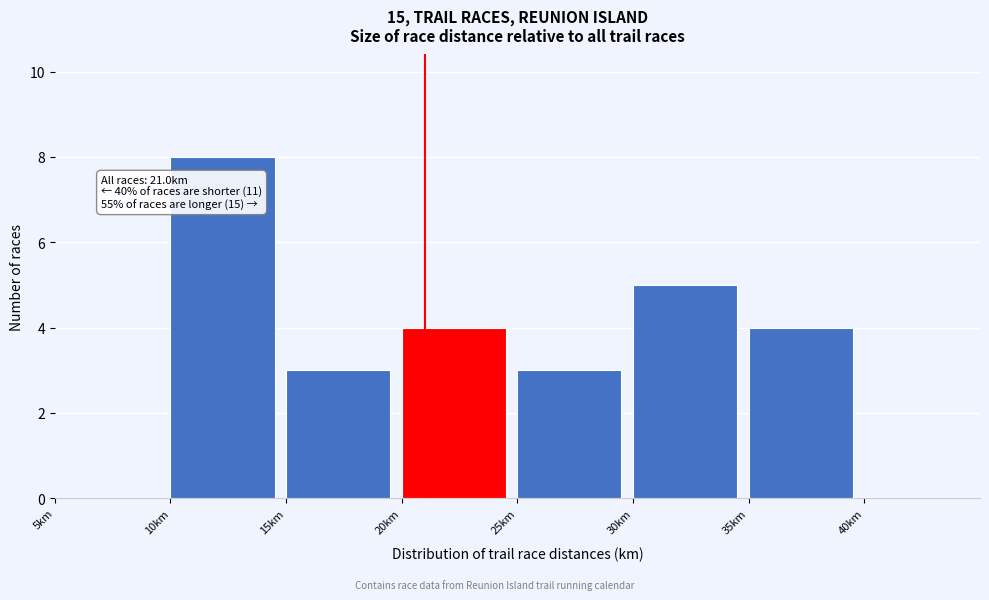

Which range on the x-axis has the tallest bar?

10 to 15